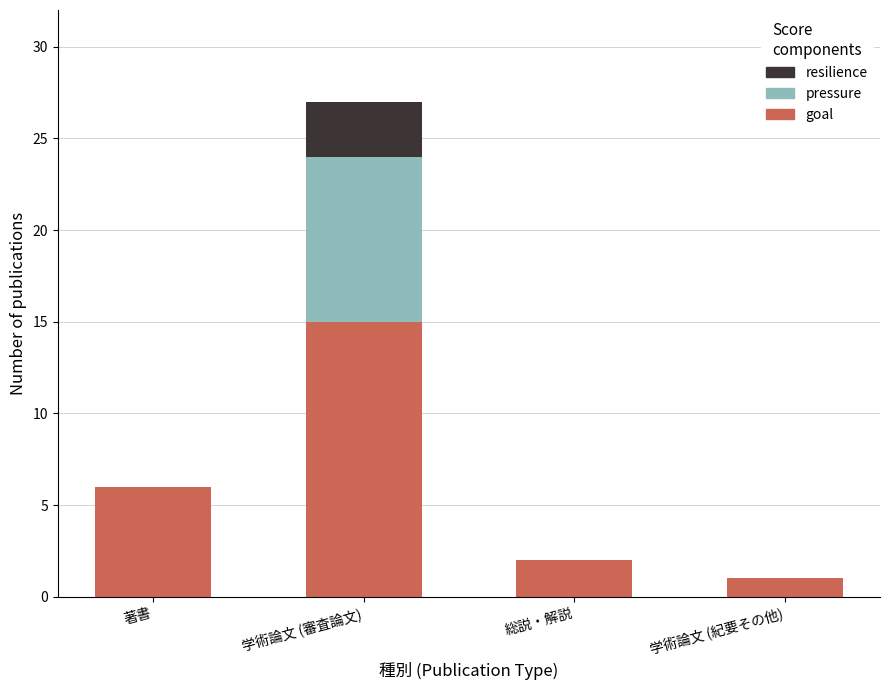

At which label does goal reach its peak?

学術論文 (審査論文)